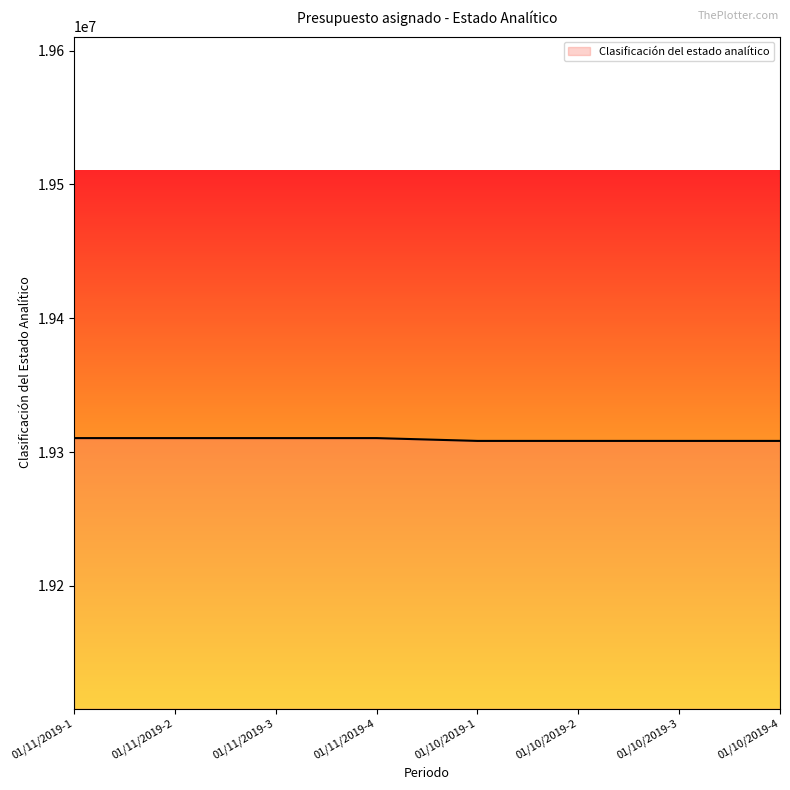

What is the difference between the values at 01/11/2019-4 and 01/11/2019-3?

1